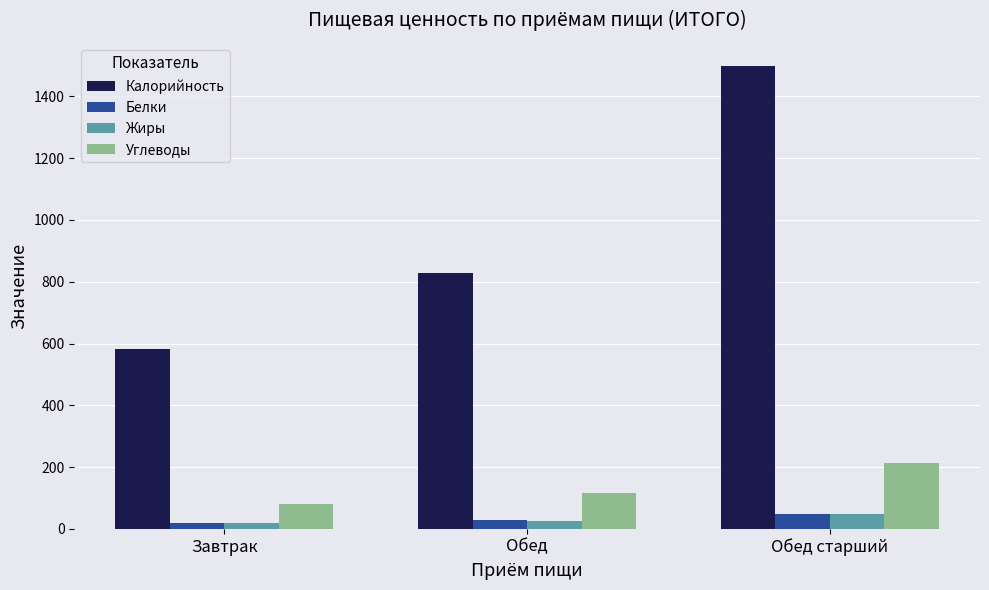

Does the chart contain any negative values?

No